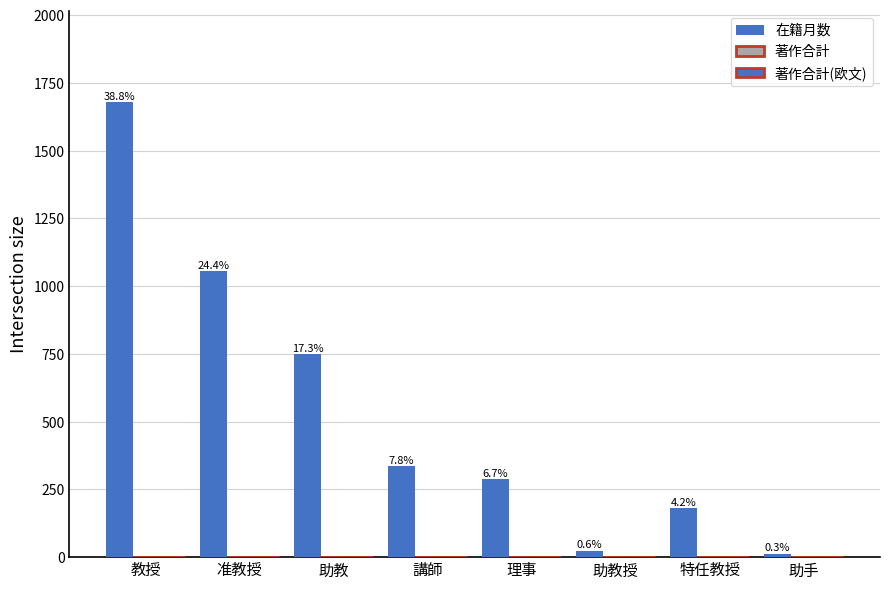

How many series are shown in this chart?

3